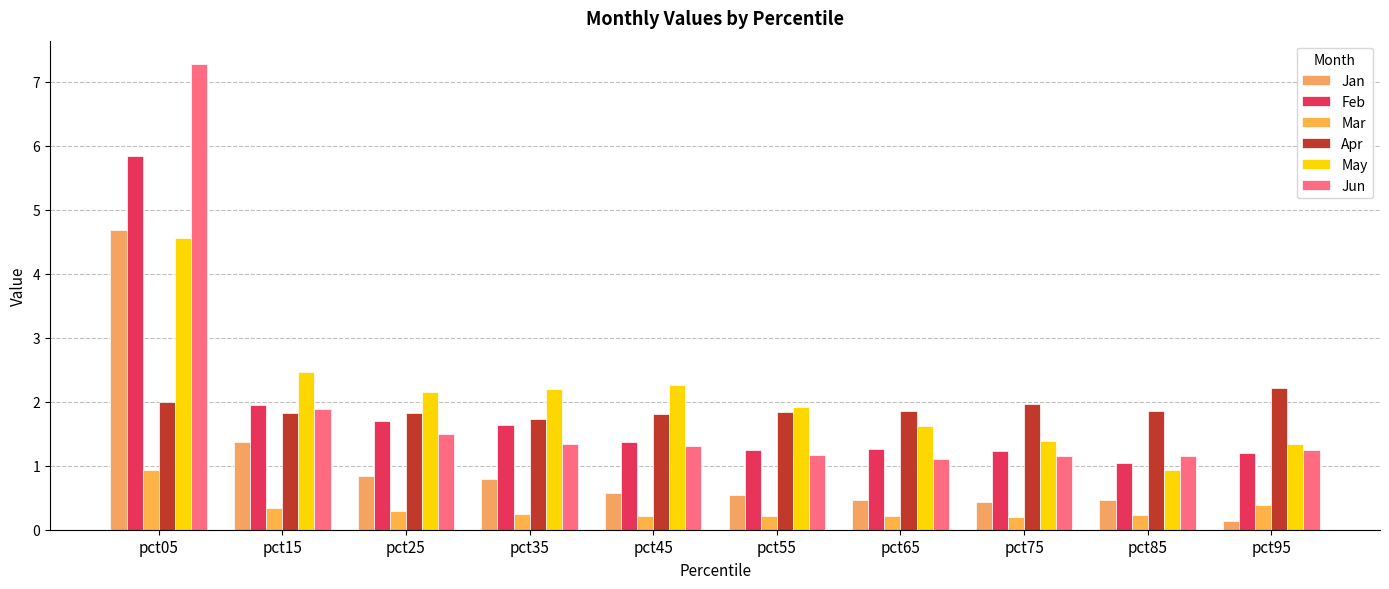

Which category has the lowest value in the Apr series?

pct35